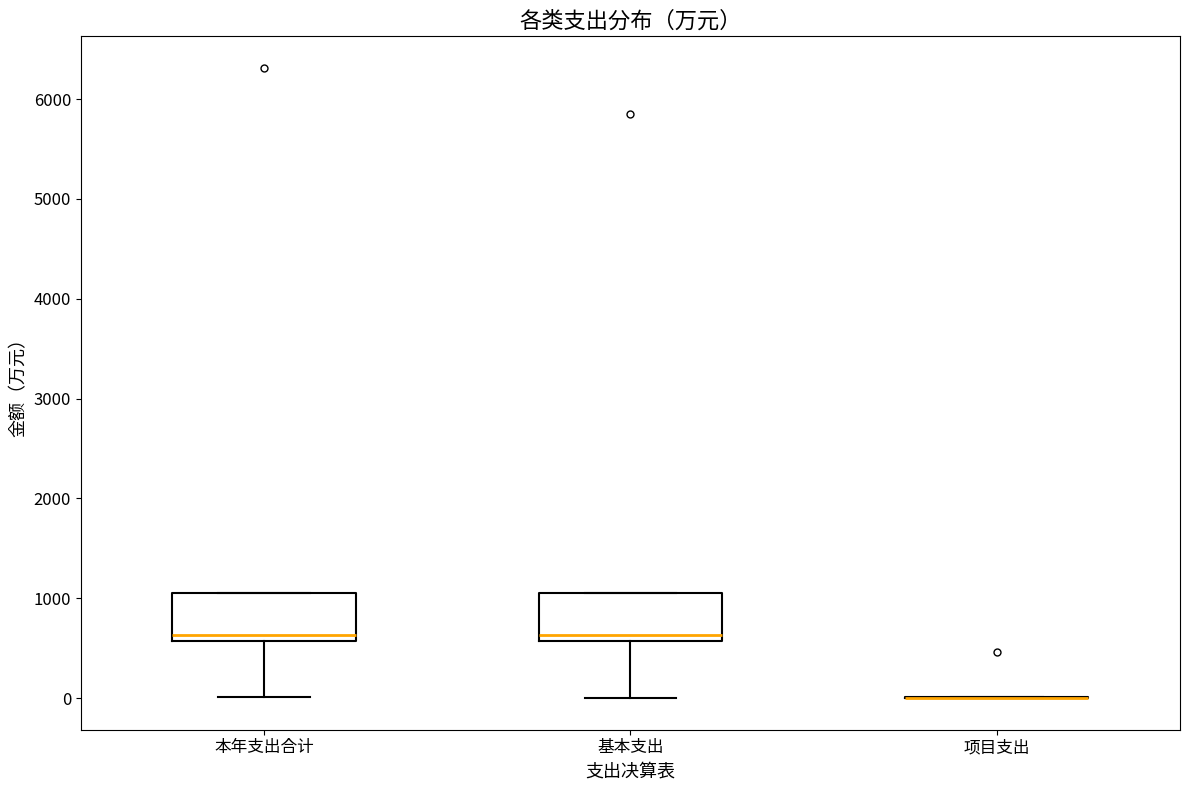

Reading left to right, transcribe this box plot: for each box, give where its median line is, the range the box spans, and where its two whiskers end, as read against the y-axis. The values are not printed on the chart, so give them approximately, as read against the axis.

本年支出合计: median 600 (just above the box's lower edge), box 600 to 1100, whiskers 0 to 1100
基本支出: median 600 (just above the box's lower edge), box 600 to 1100, whiskers 0 to 1100
项目支出: box collapsed to a line at 0, whiskers 0 to 0